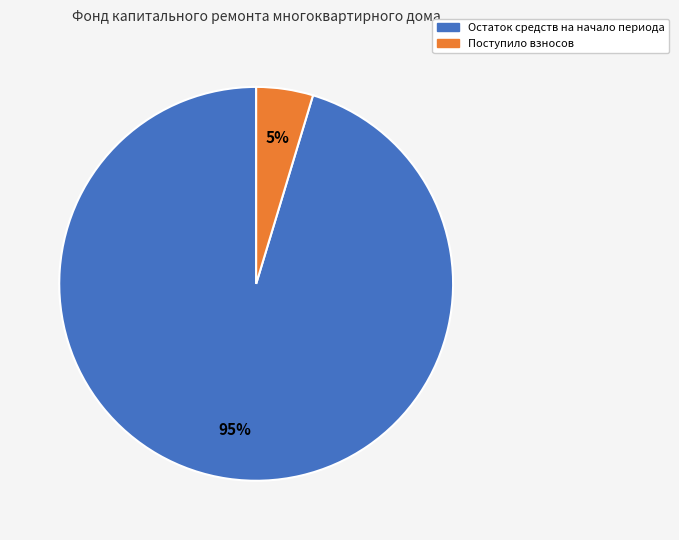

How many segments does this pie chart have?

2